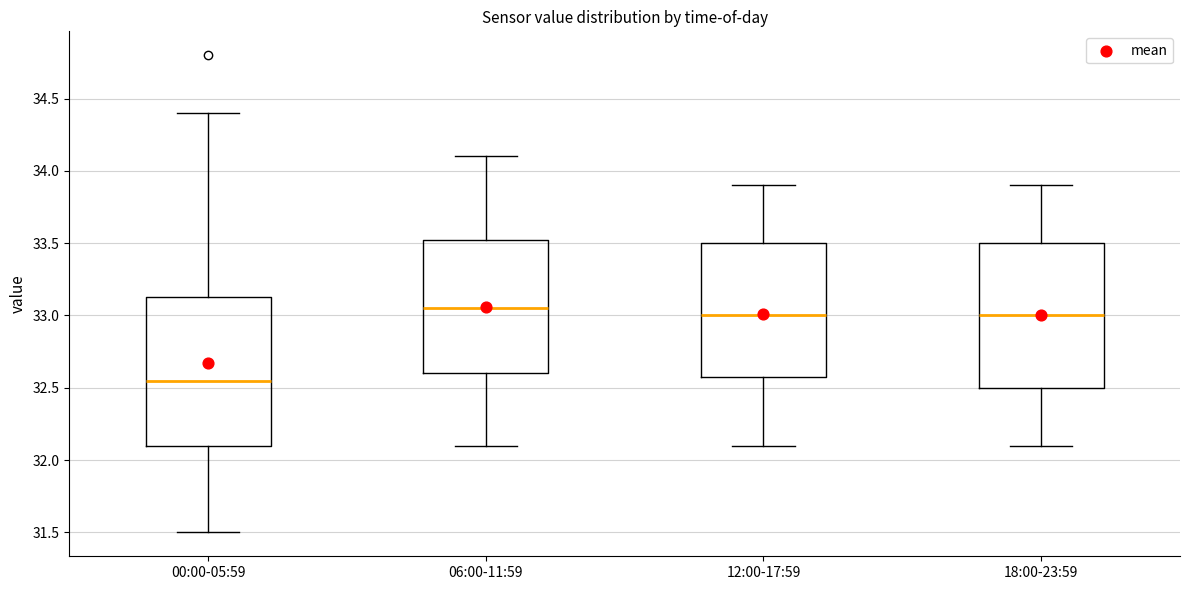

Reading left to right, read every box against the y-axis: the position of its median line, the range the box covers, and the ends of its whiskers. The values are not printed on the chart, so give them approximately, as read against the axis.

00:00-05:59: median 32.55, box 32.10 to 33.15, whiskers 31.50 to 34.40
06:00-11:59: median 33.05, box 32.60 to 33.55, whiskers 32.10 to 34.10
12:00-17:59: median 33.00, box 32.60 to 33.50, whiskers 32.10 to 33.90
18:00-23:59: median 33.00, box 32.50 to 33.50, whiskers 32.10 to 33.90